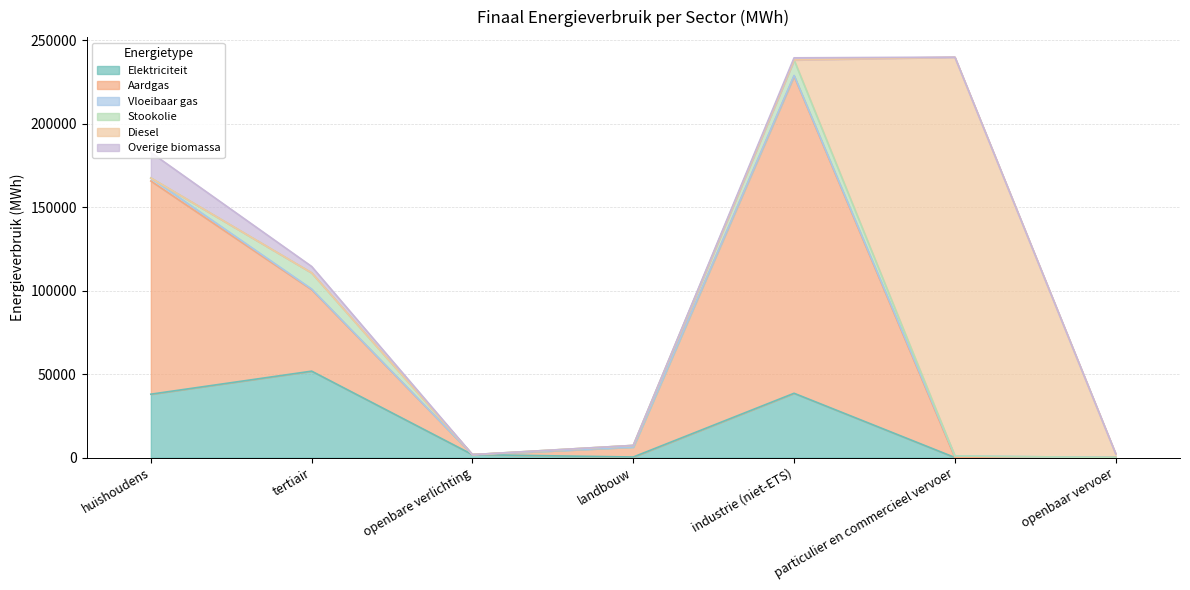

True or false: Diesel and Vloeibaar gas cross at least once.

True